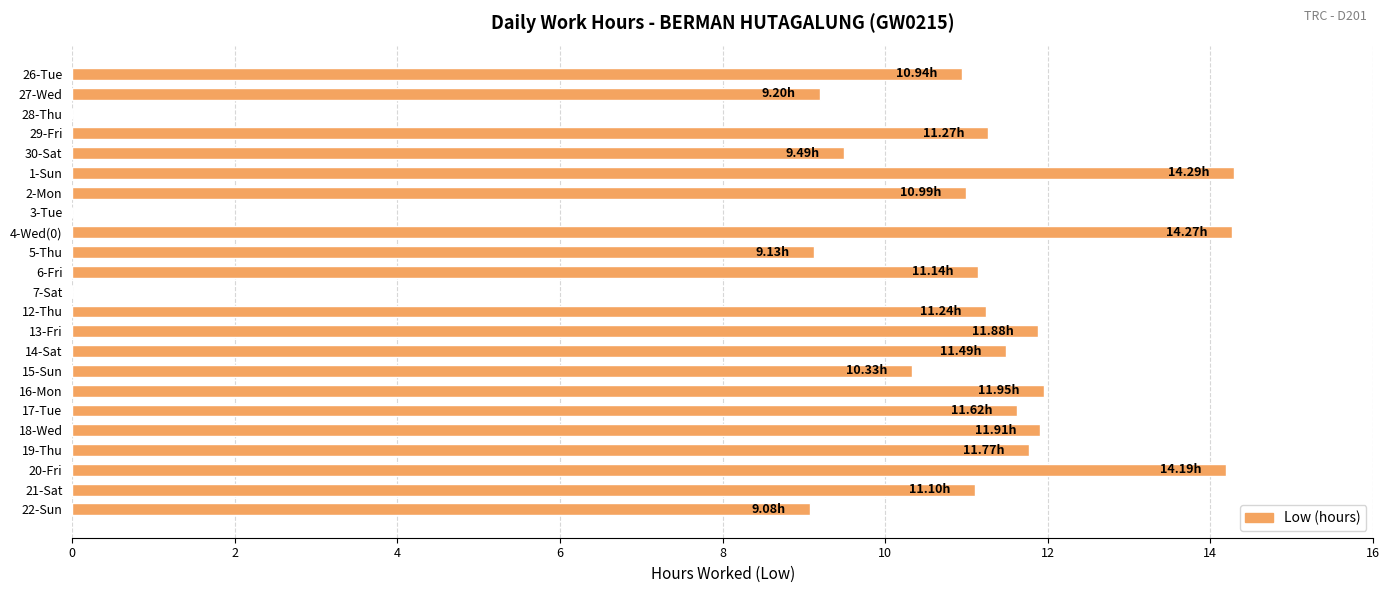

How many series are shown in this chart?

1